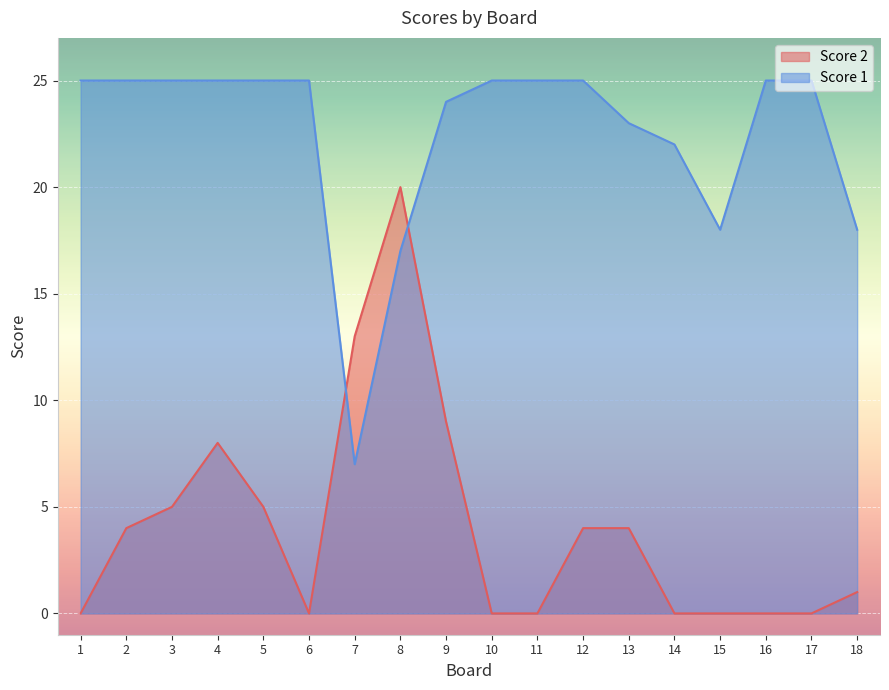

At which label is Score 1 closest to 16?

8